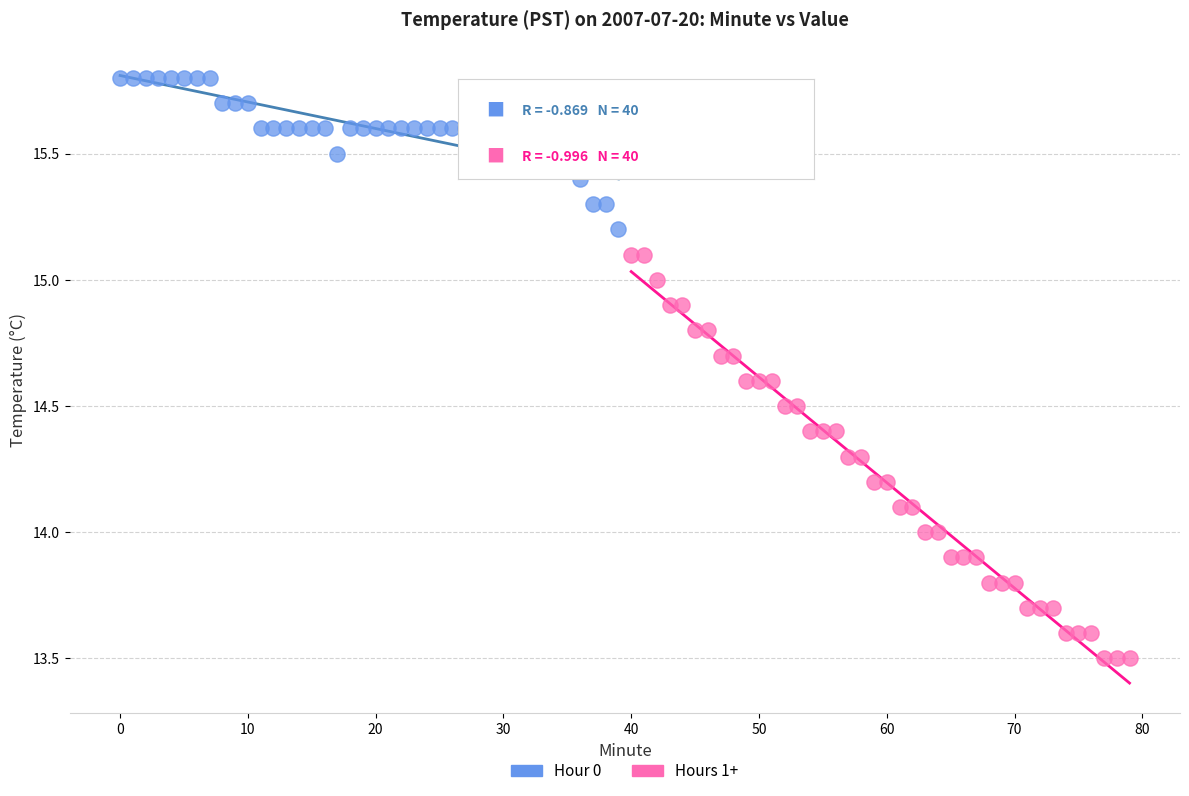

Which series has the widest spread of Y values?

Hours 1+